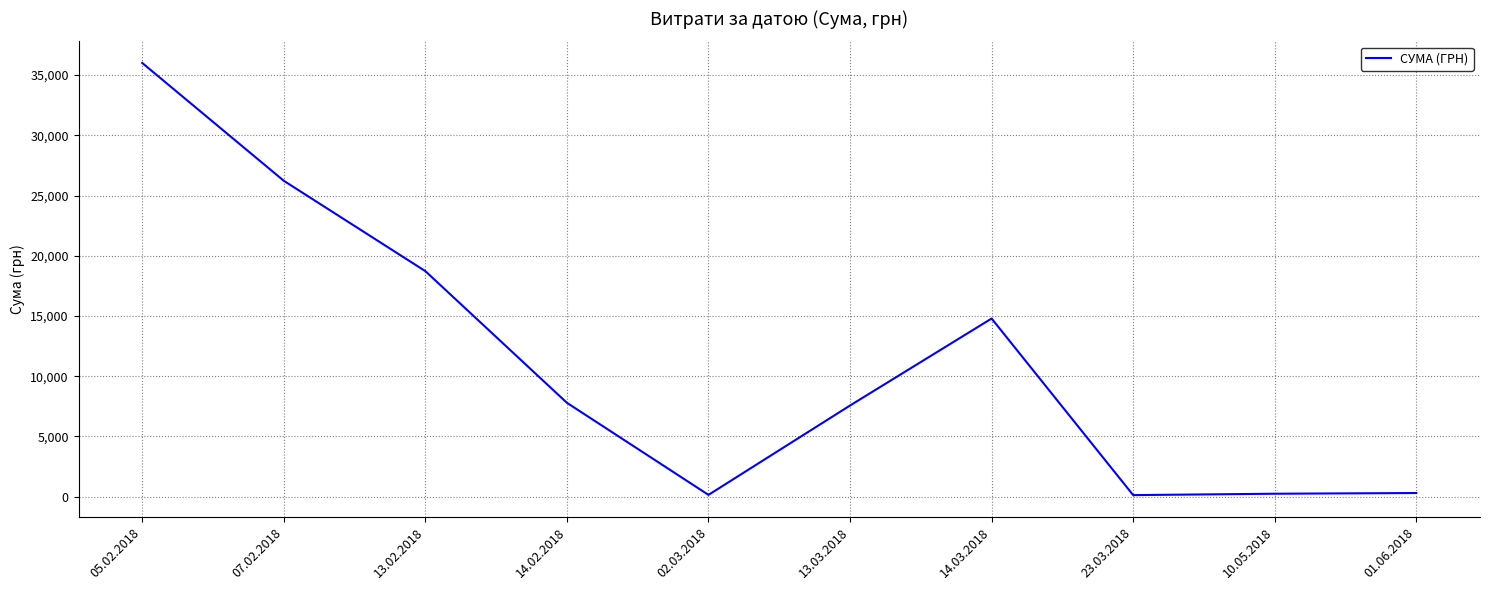

Between 05.02.2018 and 10.05.2018, which is larger?

05.02.2018